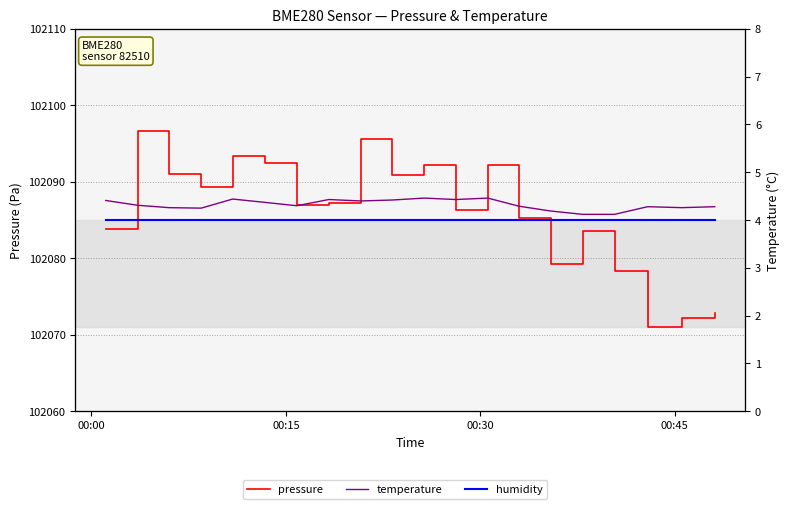

What is the sum of all temperature values?

86.5